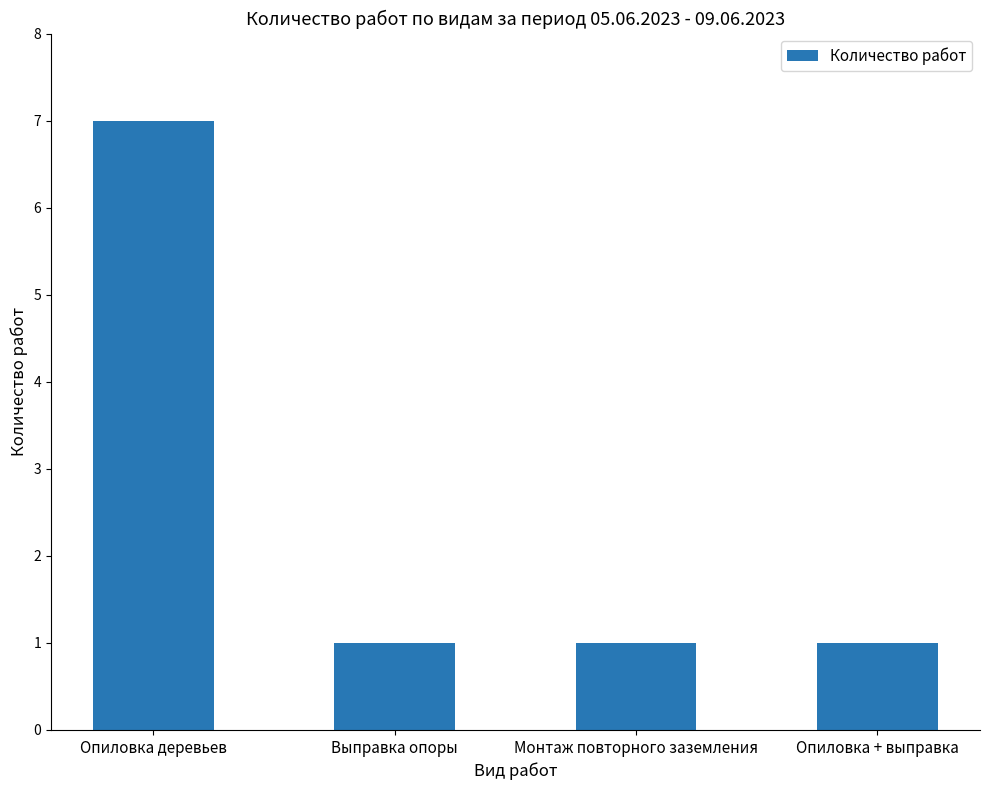

What is the change in value from Опиловка деревьев to Опиловка + выправка?

-6